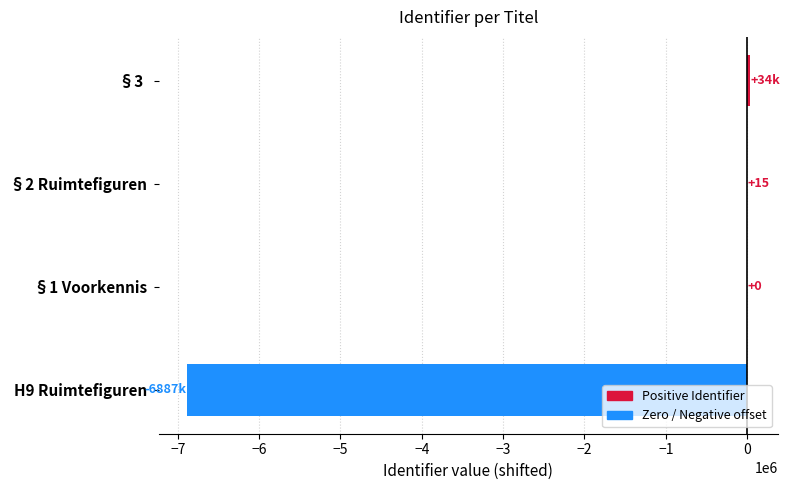

Count the number of categories in the chart.

4